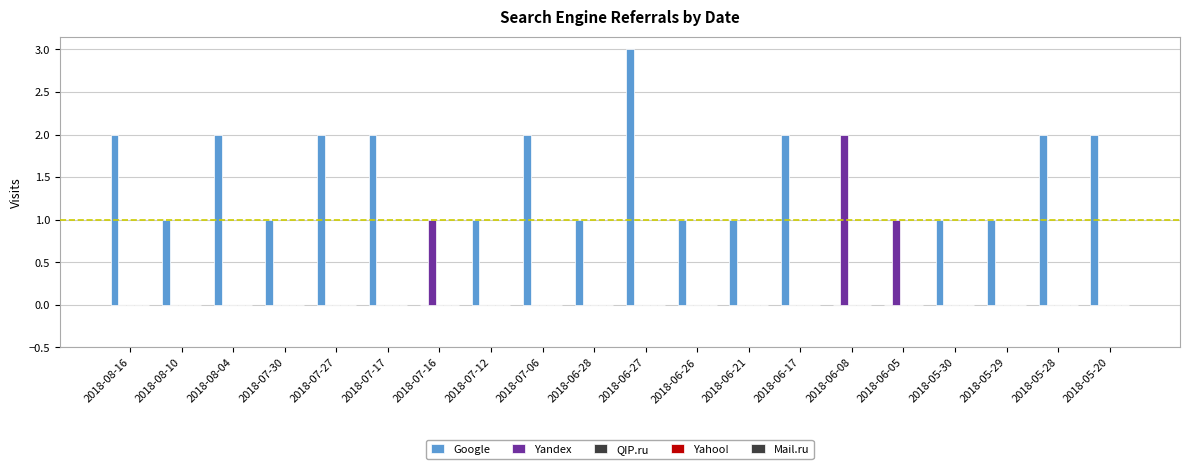

What is the total value across all series at 2018-06-26?

1